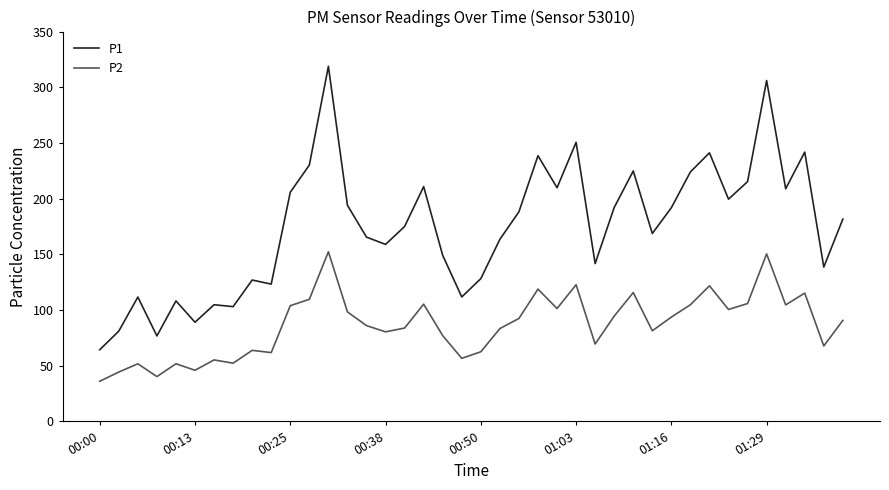

True or false: P2 and P1 intersect in this chart.

False